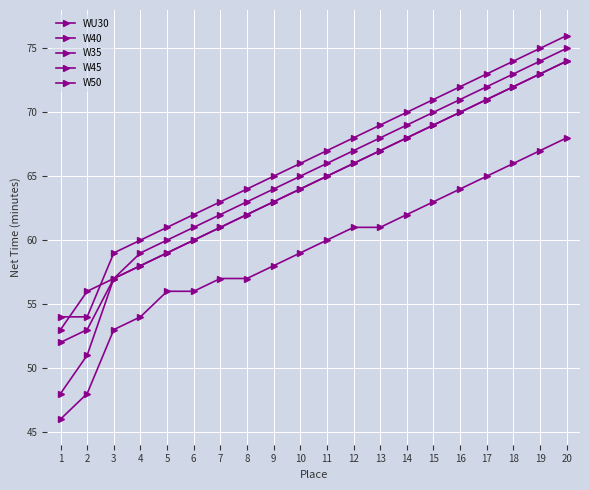

Between 1 and 17, which series saw the biggest shift?

W40